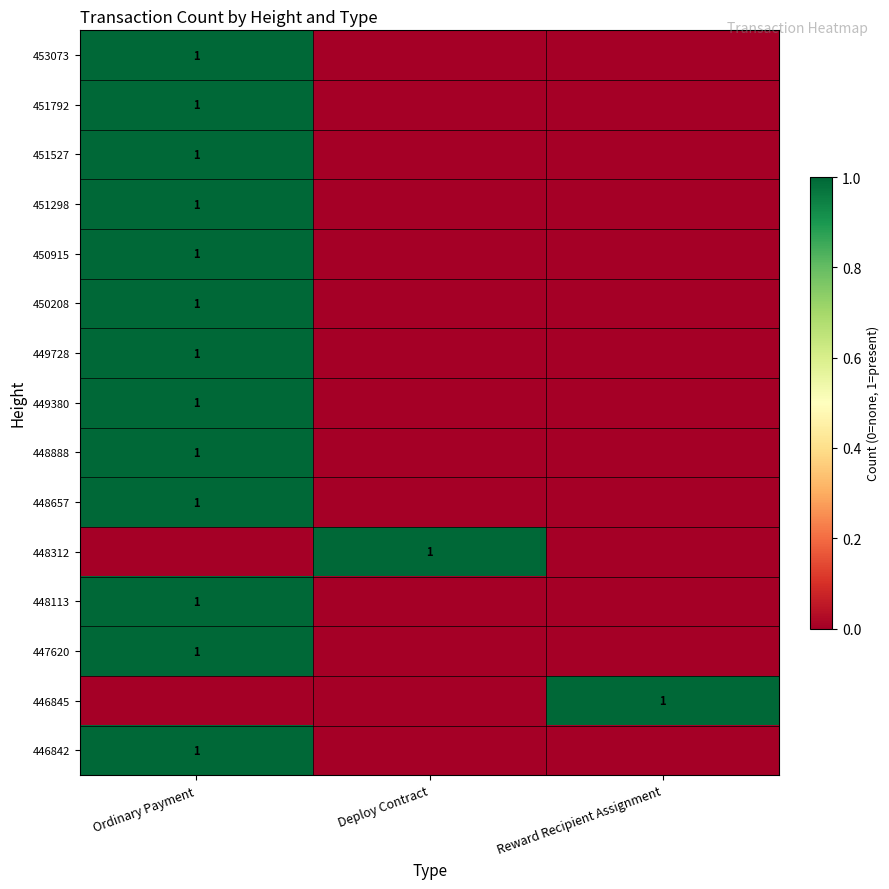

The 451792 series shows 2 at Ordinary Payment. True or false?

False